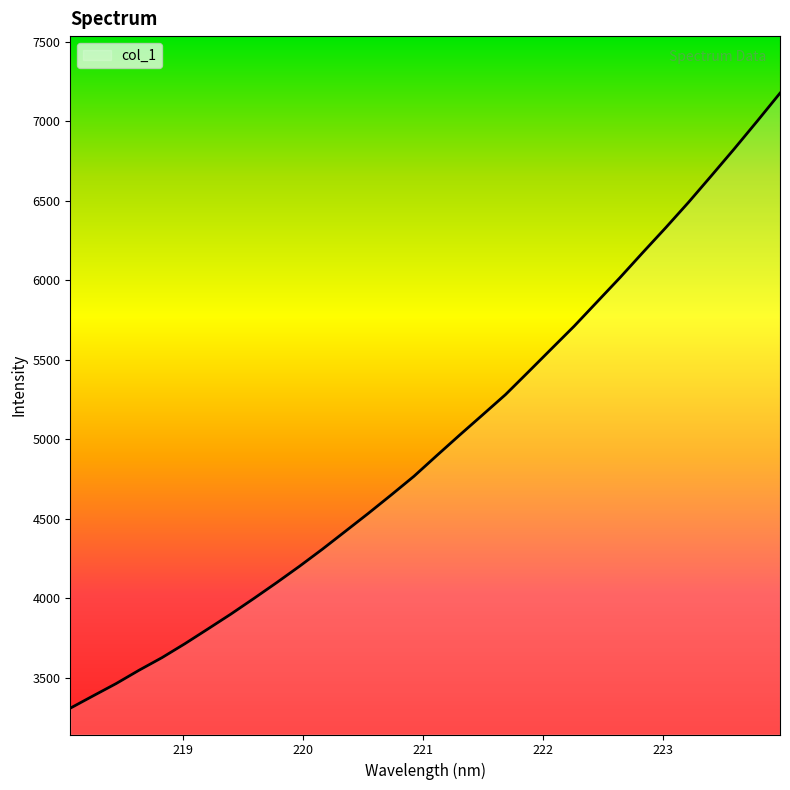

What is the difference between the maximum and minimum values?

3867.9